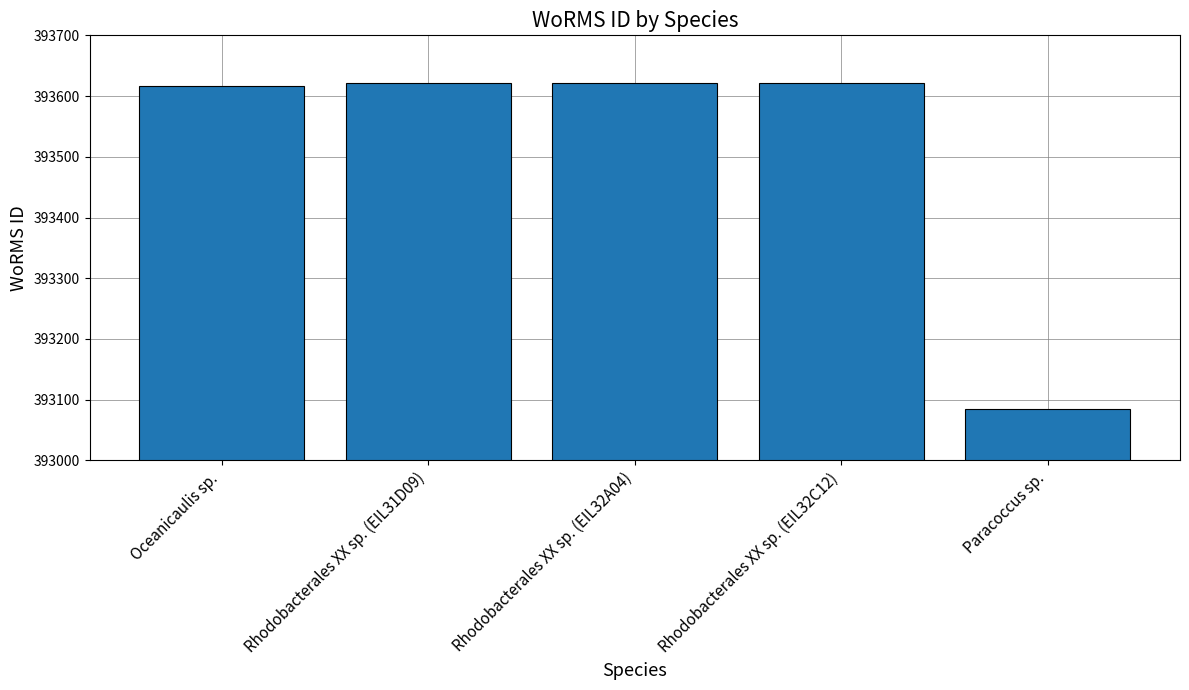

What is the label of the 2nd bar from the right?

Rhodobacterales XX sp. (EIL32C12)